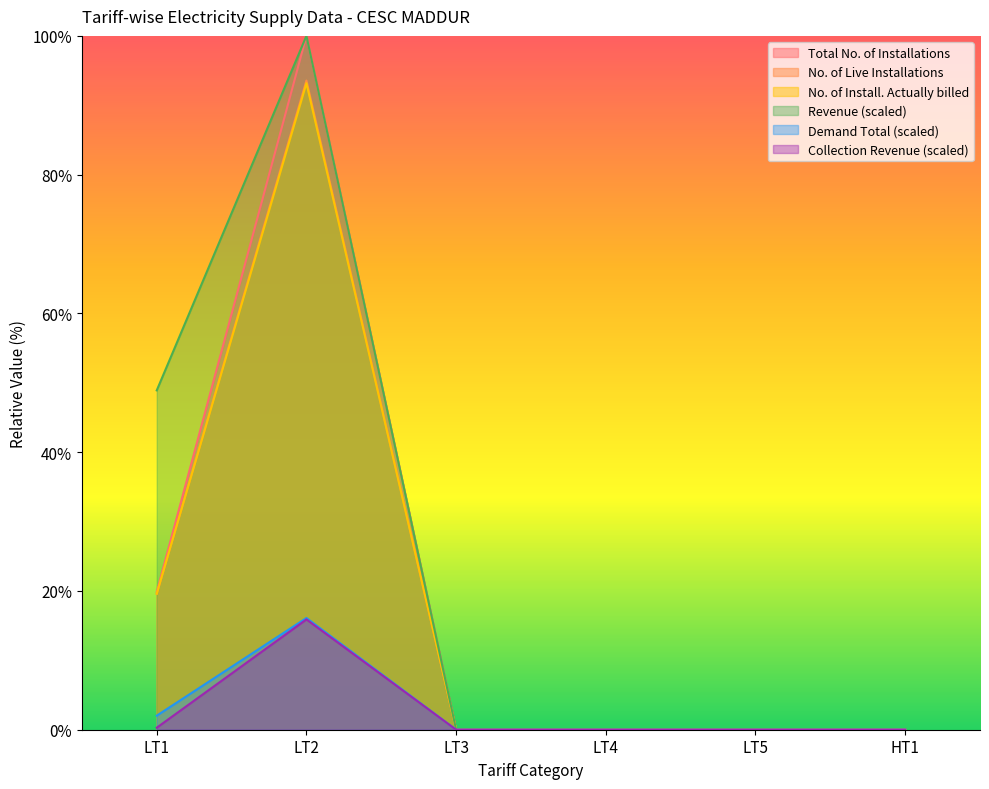

At which category is the sum across all series the highest?

LT2